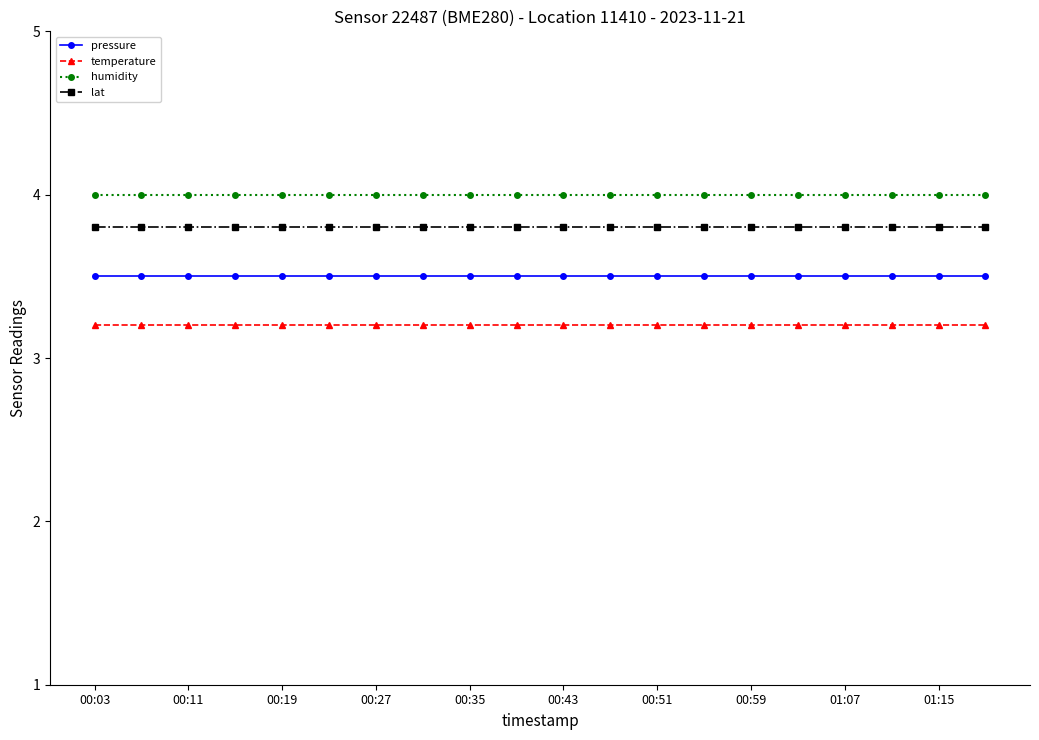

What are all the series names shown in the legend?

pressure, temperature, humidity, lat